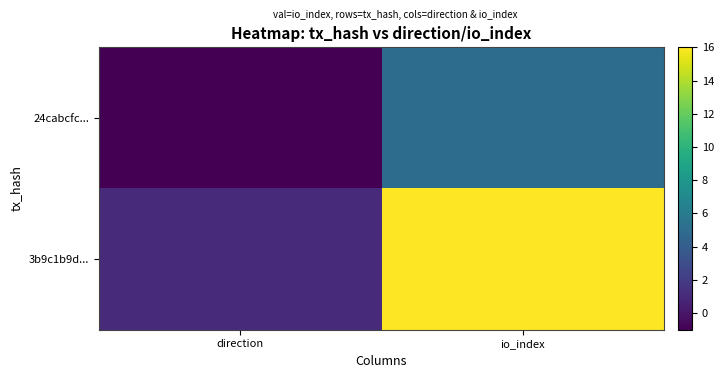

Rank the series at direction from lowest to highest value.

24cabcfc..., 3b9c1b9d...